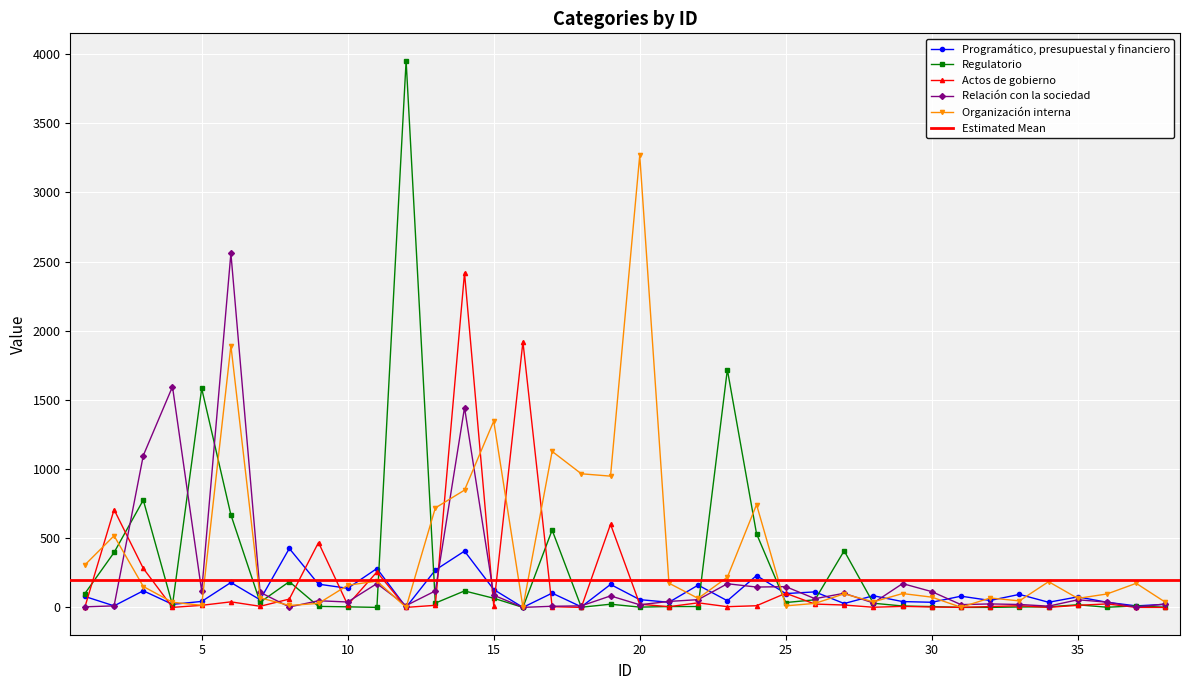

Reading right to left, transcribe all the data shown in this chart.

Programático, presupuestal y financiero: 22	11	37	76	37	94	50	81	37	42	84	28	112	100	230	48	161	37	56	166	4	103	0	129	407	270	1	281	138	168	426	55	180	43	22	120	11	79
Regulatorio: 1	11	1	19	4	3	0	0	6	10	30	409	55	35	532	1719	6	6	2	23	1	559	0	66	119	31	3953	0	4	7	186	37	669	1583	17	776	397	100
Actos de gobierno: 0	0	25	15	0	12	6	0	3	7	1	17	24	102	12	5	33	5	23	601	0	5	1920	11	2419	15	0	256	18	469	60	8	40	15	0	282	707	2
Relación con la sociedad: 25	2	38	55	9	21	25	20	114	172	32	102	63	150	147	171	56	43	19	83	11	8	0	88	1445	119	13	172	39	48	3	109	2560	117	1596	1098	11	4
Organización interna: 37	174	97	65	186	47	68	1	74	100	40	98	29	11	743	218	65	175	3269	949	966	1128	1	1347	848	719	0	190	160	29	14	69	1893	15	37	151	518	307